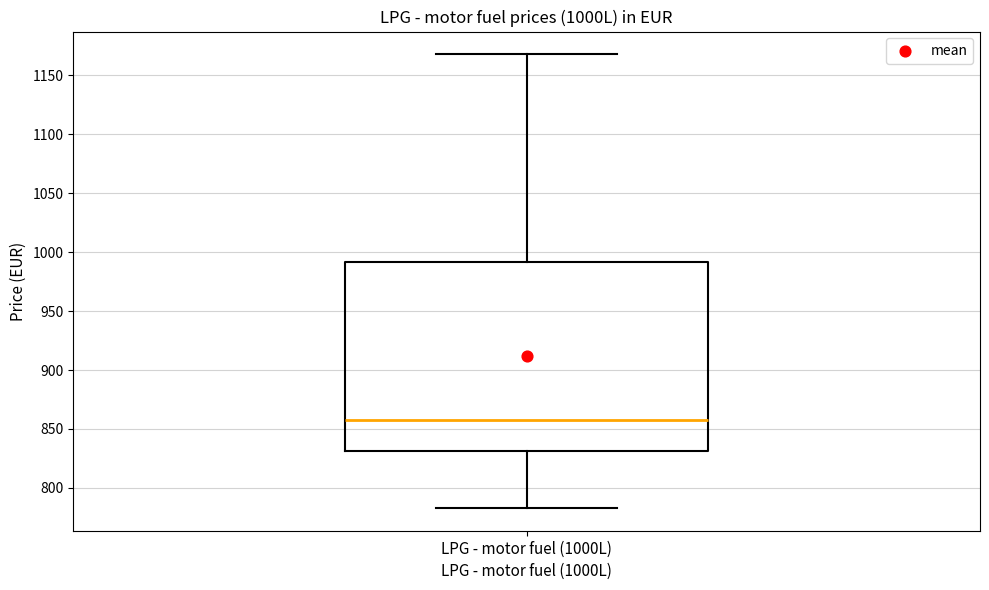

Read this box plot against the y-axis: the position of the median line, the range covered by the box, and the ends of both whiskers. The values are not printed on the chart, so give them approximately, as read against the axis.

median 860, box 830 to 990, whiskers 785 to 1170